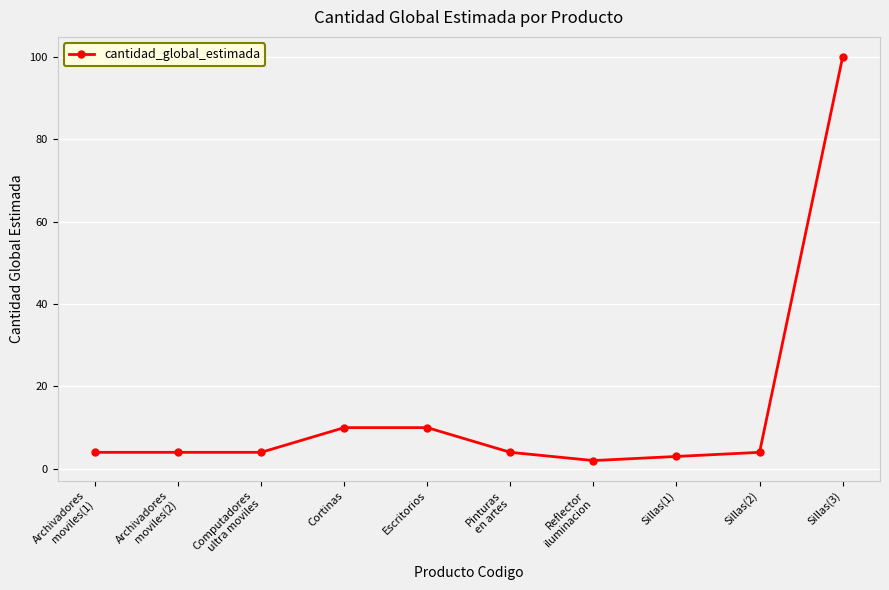

Which category has the highest value across all series?

Sillas(3)